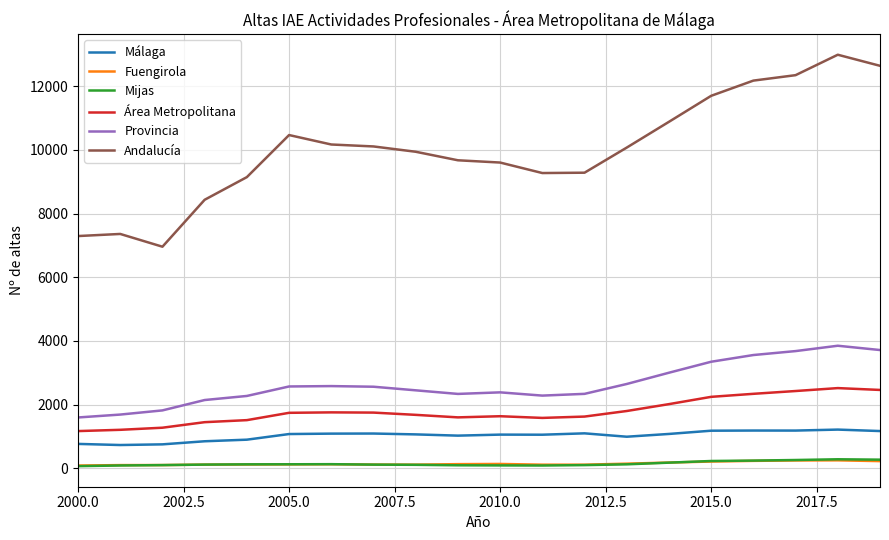

What is the minimum value shown in the chart?

63